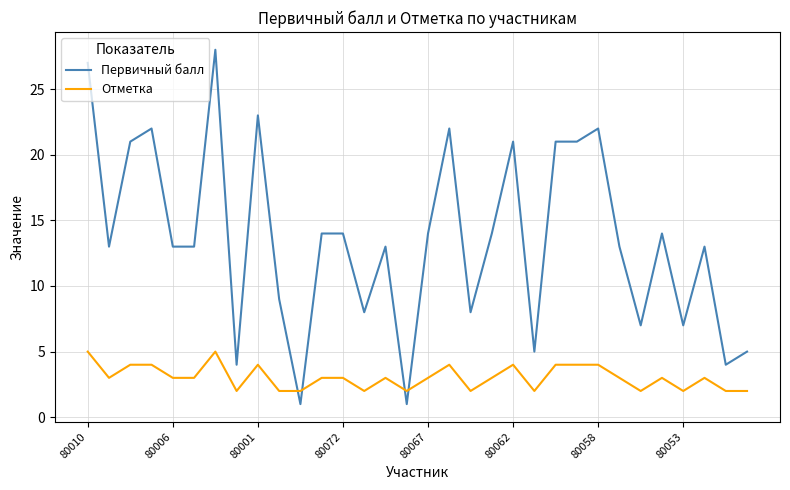

True or false: Первичный балл and Отметка intersect in this chart.

True